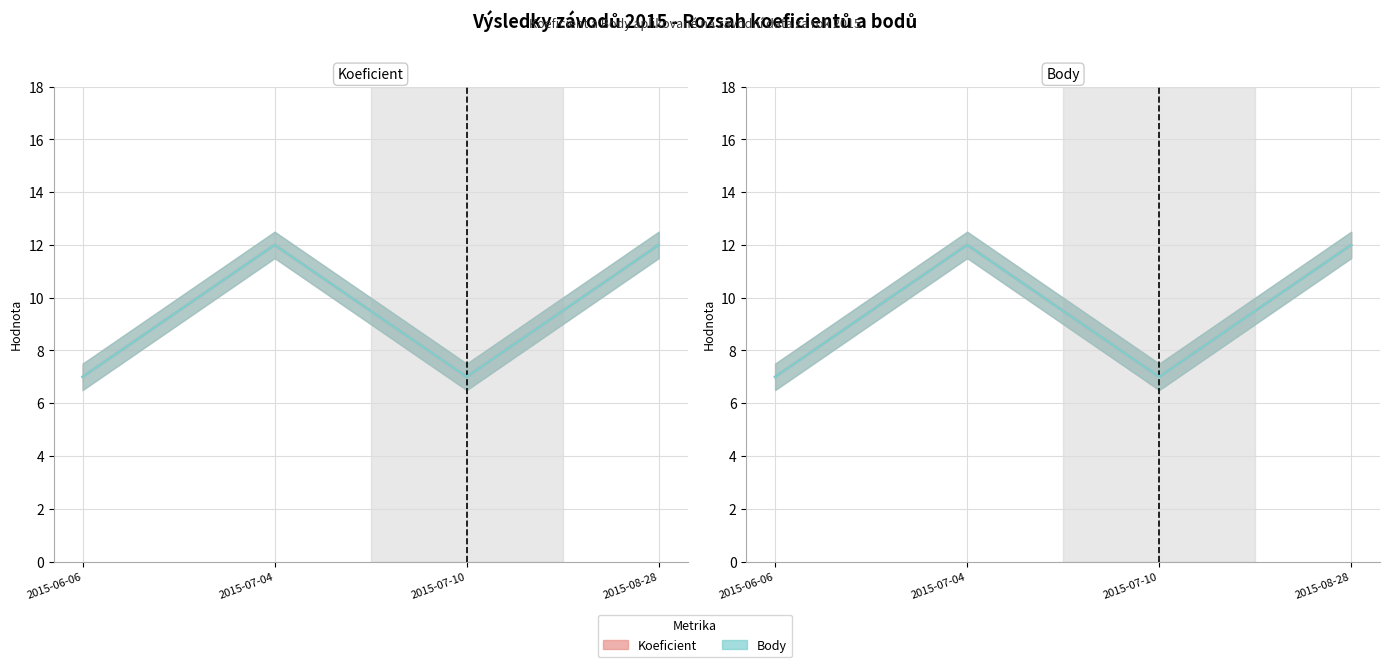

What is the label of the 3rd point from the right?

2015-07-04